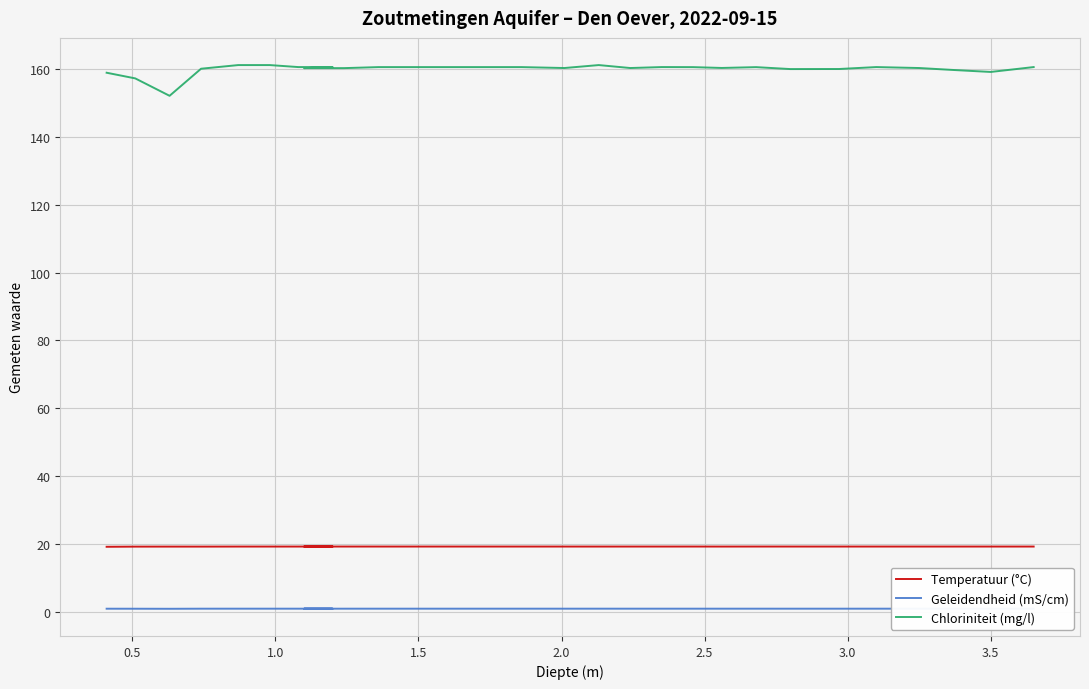

Count the number of categories in the chart.

29